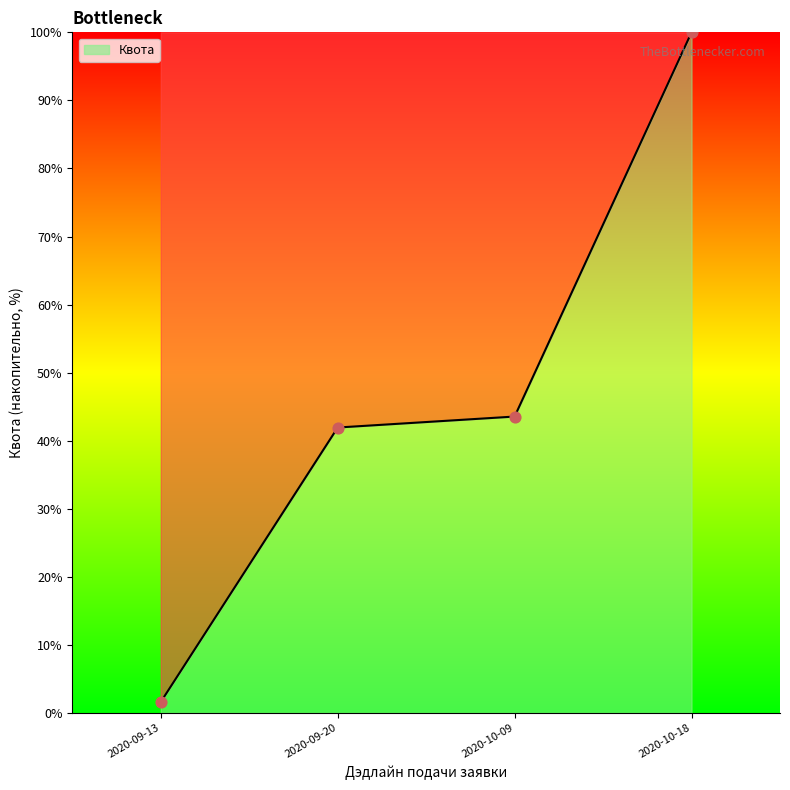

Which has a higher value, 2020-09-13 or 2020-10-18?

2020-10-18